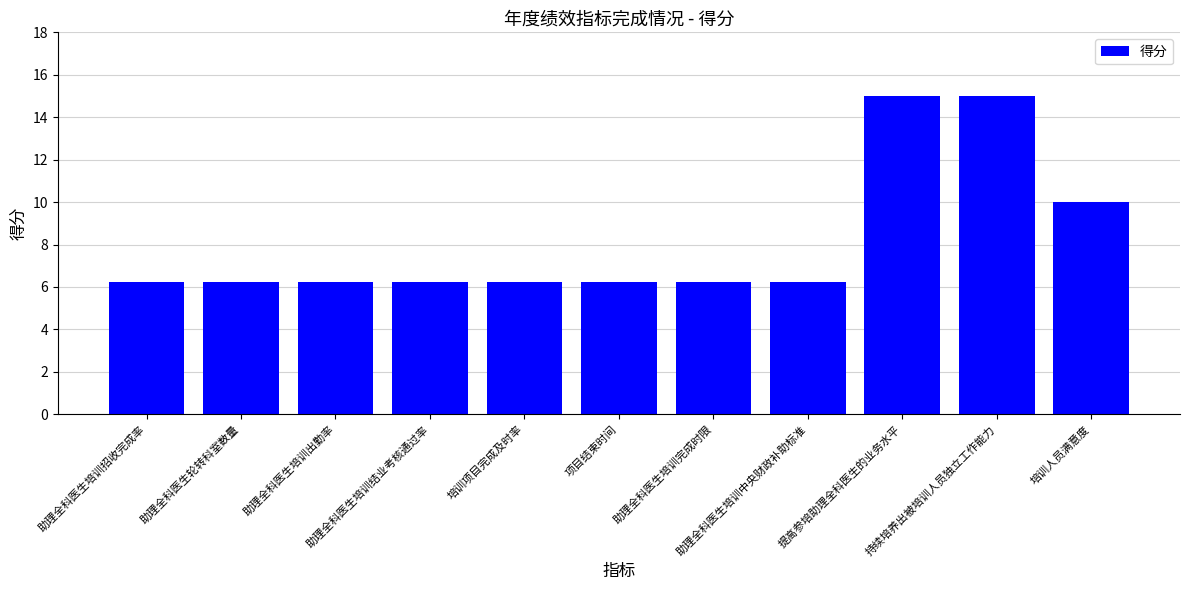

What is the sum of all values?

90.0